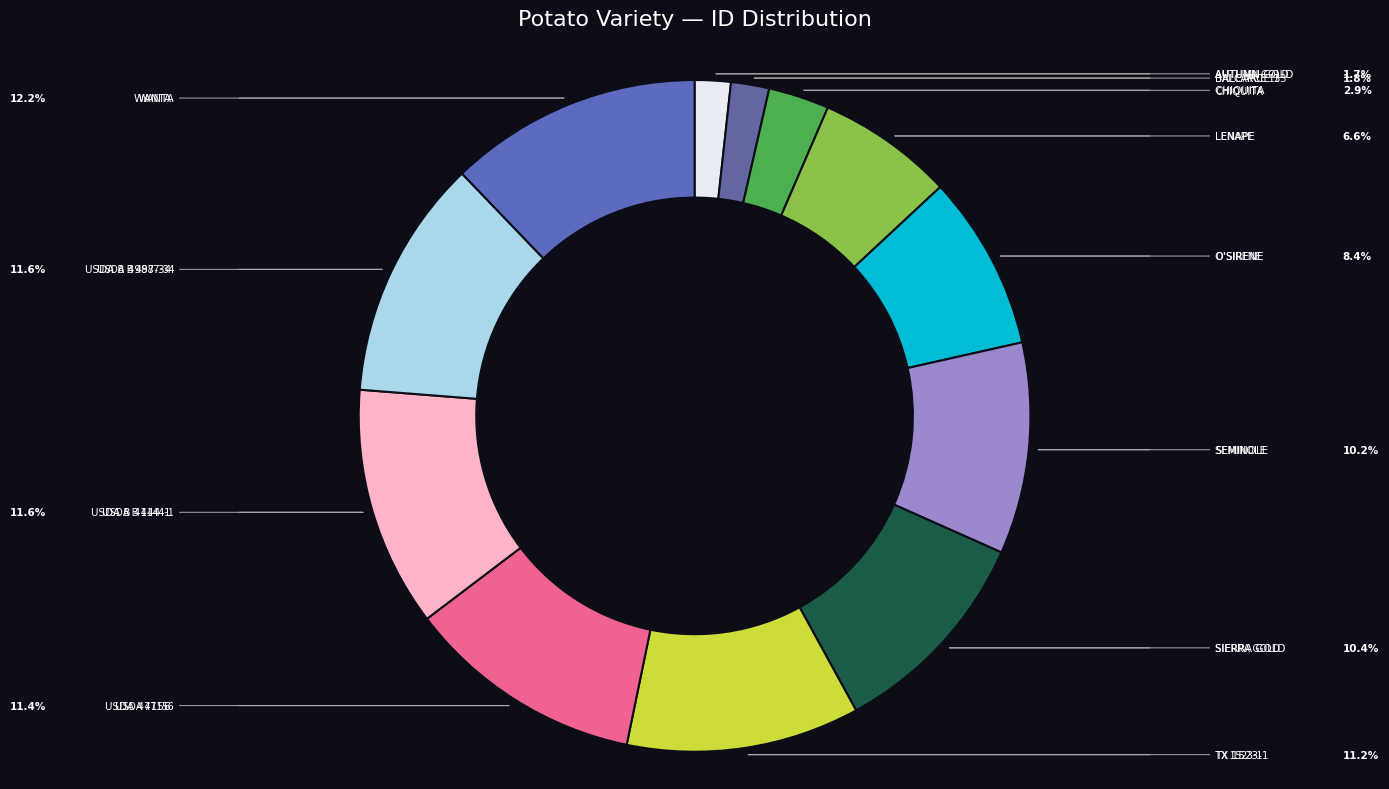

Does TX 1523-1 account for over 50% of the chart?

No